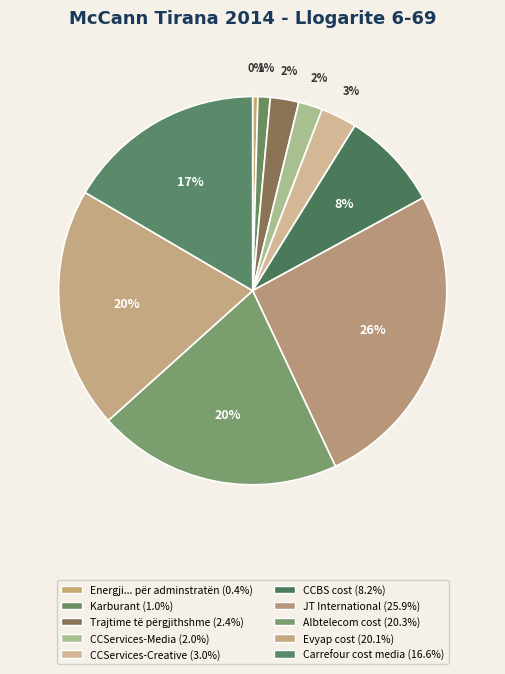

To the nearest percent, what is the average slice percentage?

10%